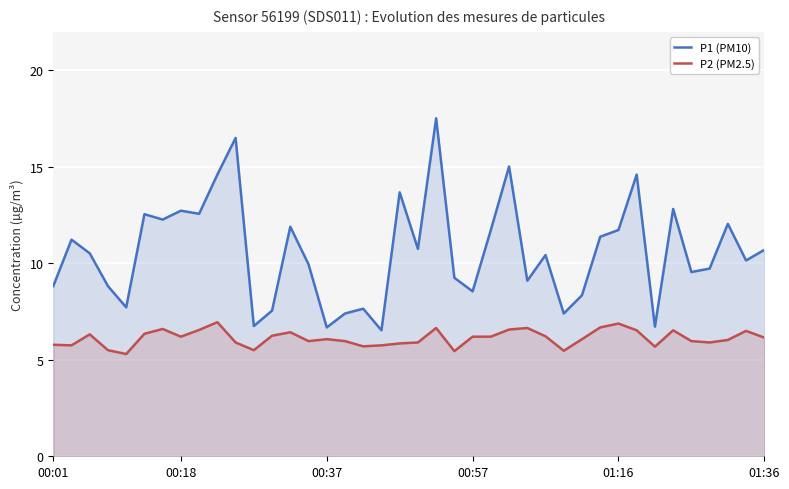

What is the maximum value for P2 (PM2.5)?

7.0